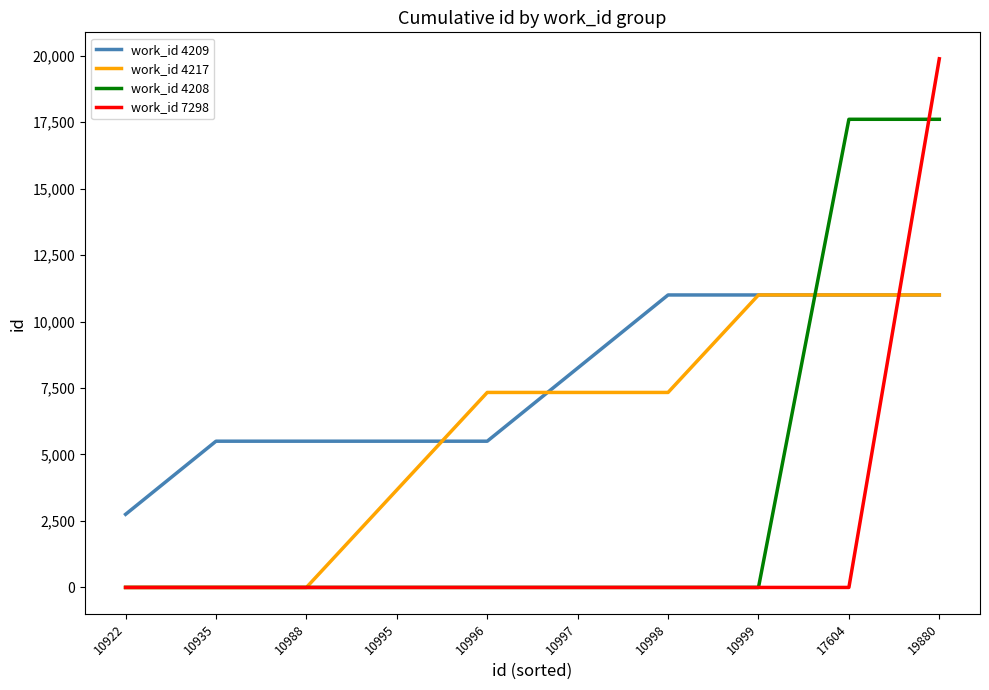

Which label corresponds to the largest value in the chart?

19880